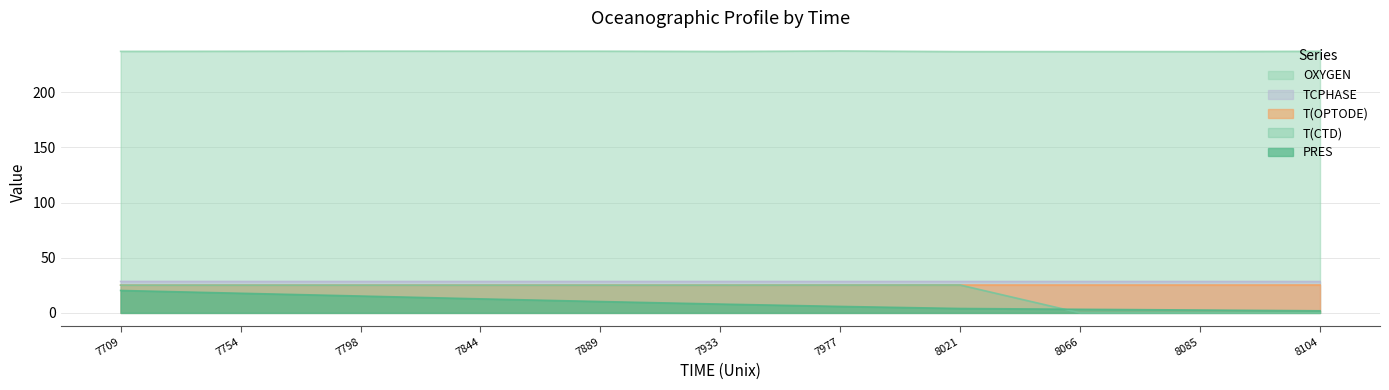

Which series has the largest total across all categories?

OXYGEN